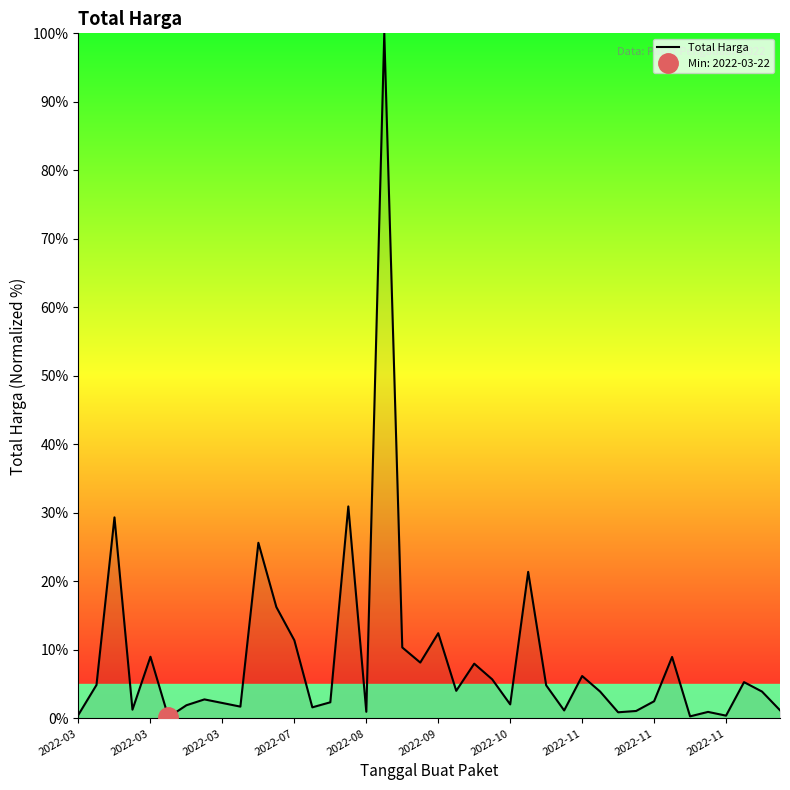

True or false: the data has more than 2 interior local peaks.

True